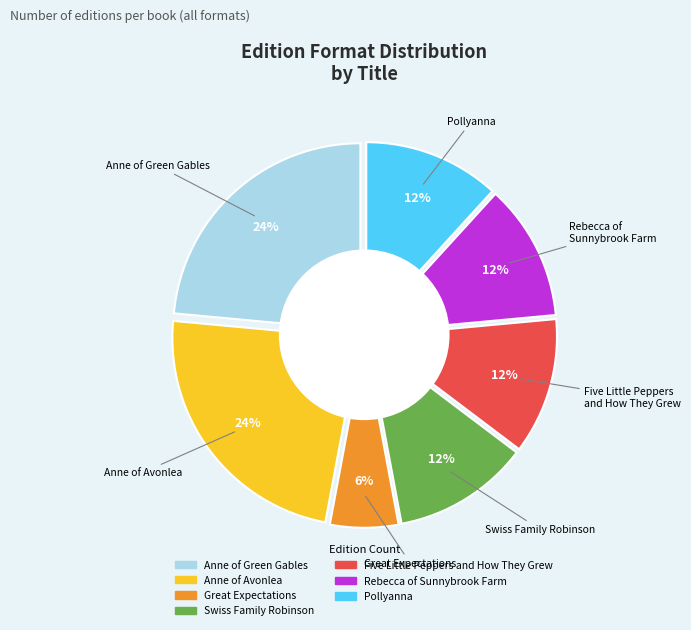

Between Rebecca of
Sunnybrook Farm and Great Expectations, which is larger?

Rebecca of
Sunnybrook Farm